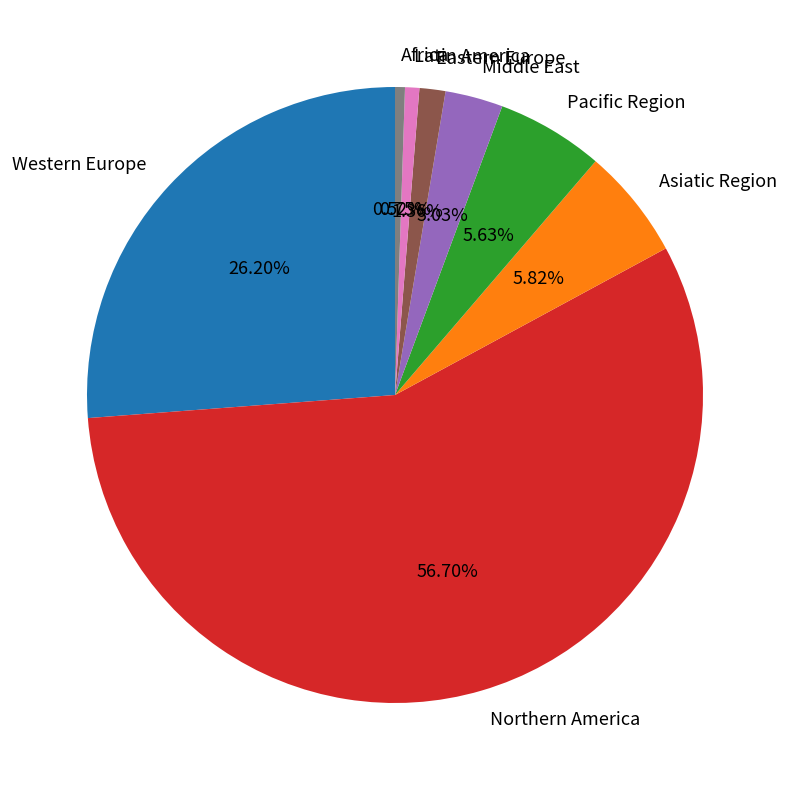

Which slice is the largest?

Northern America